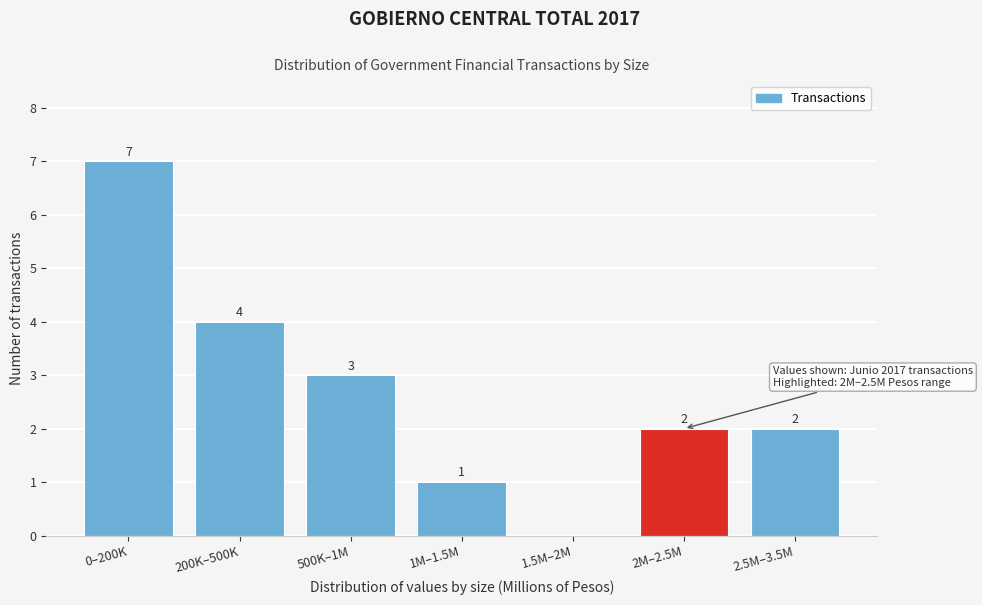

Reading right to left, what are all the values shown in this chart?

2.5M–3.5M=2	2M–2.5M=2	1.5M–2M=0	1M–1.5M=1	500K–1M=3	200K–500K=4	0–200K=7